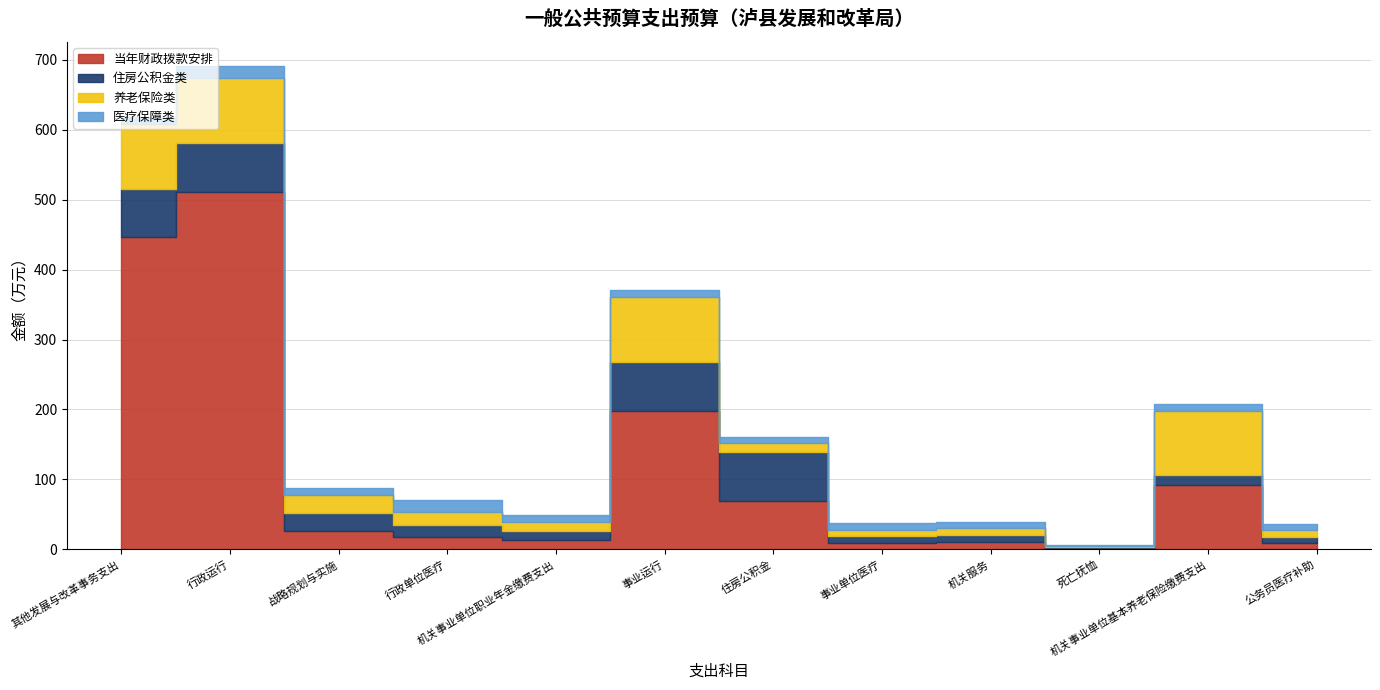

Does the chart display data point markers on the line(s)?

No